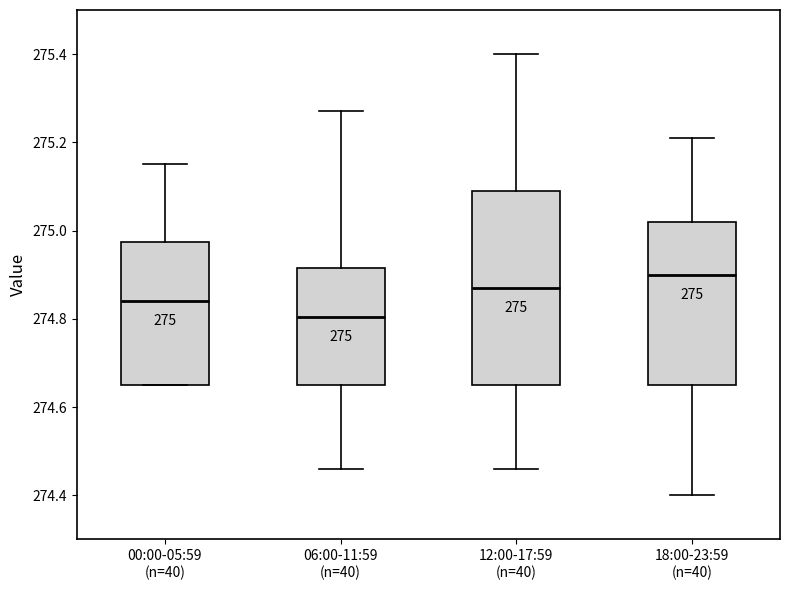

Which box's median line is the lowest?

06:00-11:59 (n=40)